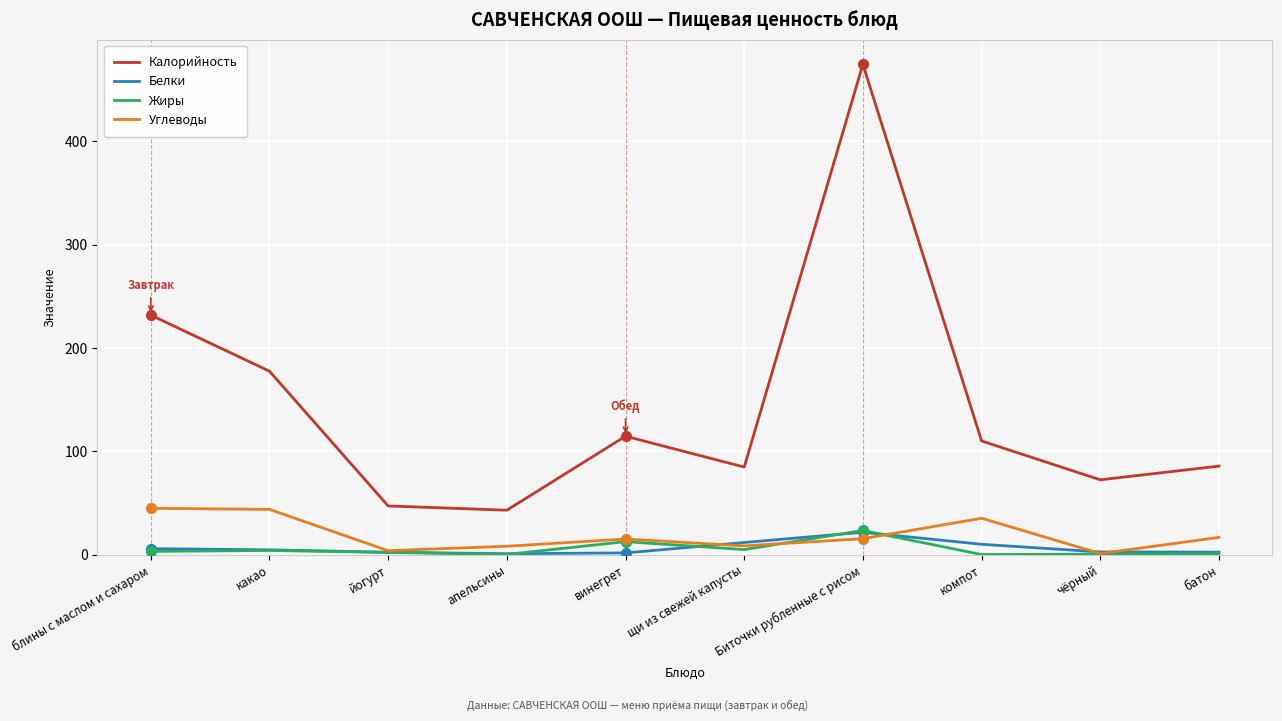

What is the total value across all series at винегрет?

143.9